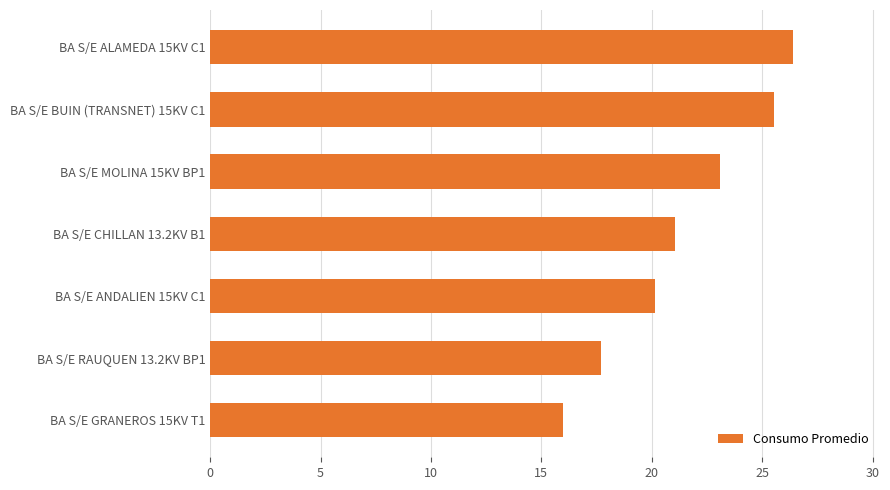

What is the smallest value displayed?

16.0